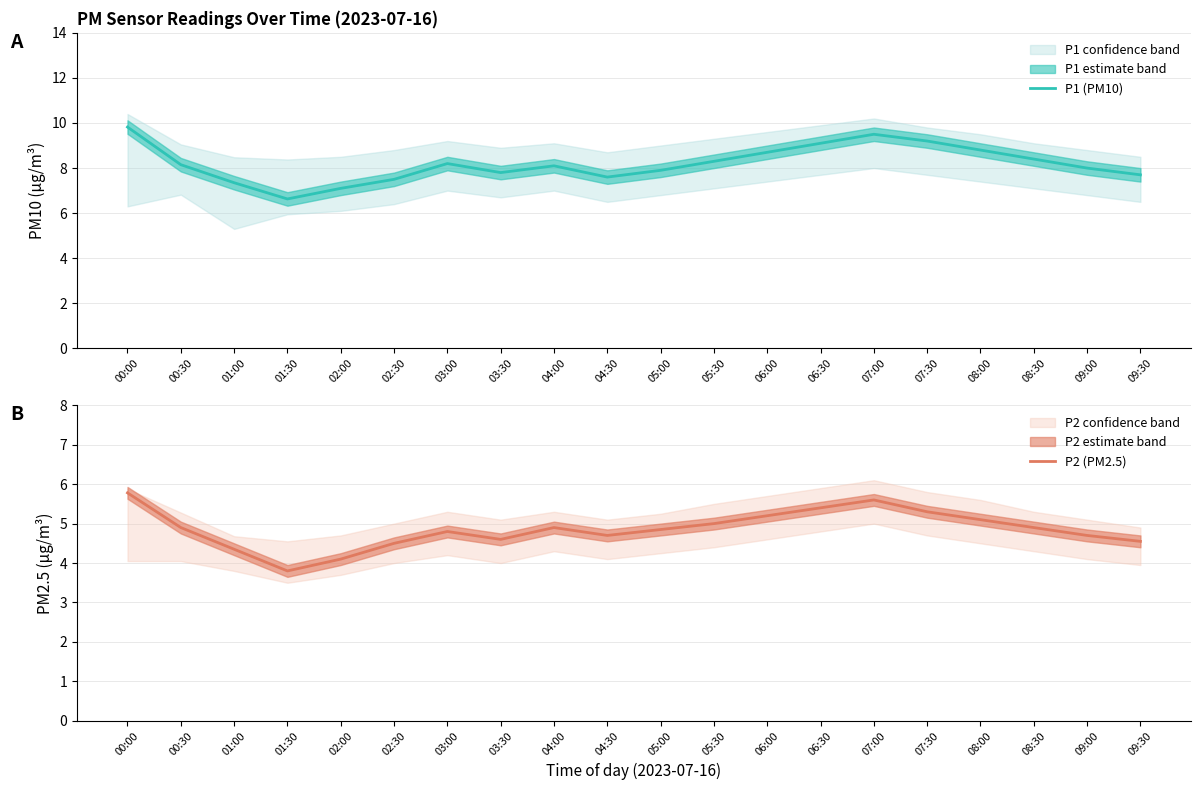

Which series has the widest spread of values?

P1 (PM10)